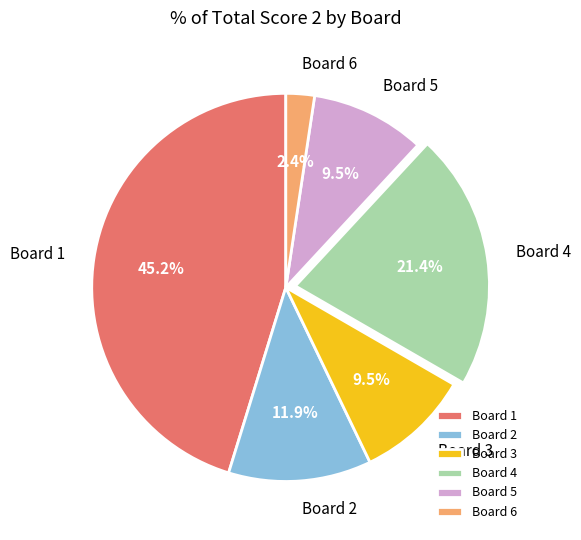

How many segments does this pie chart have?

6